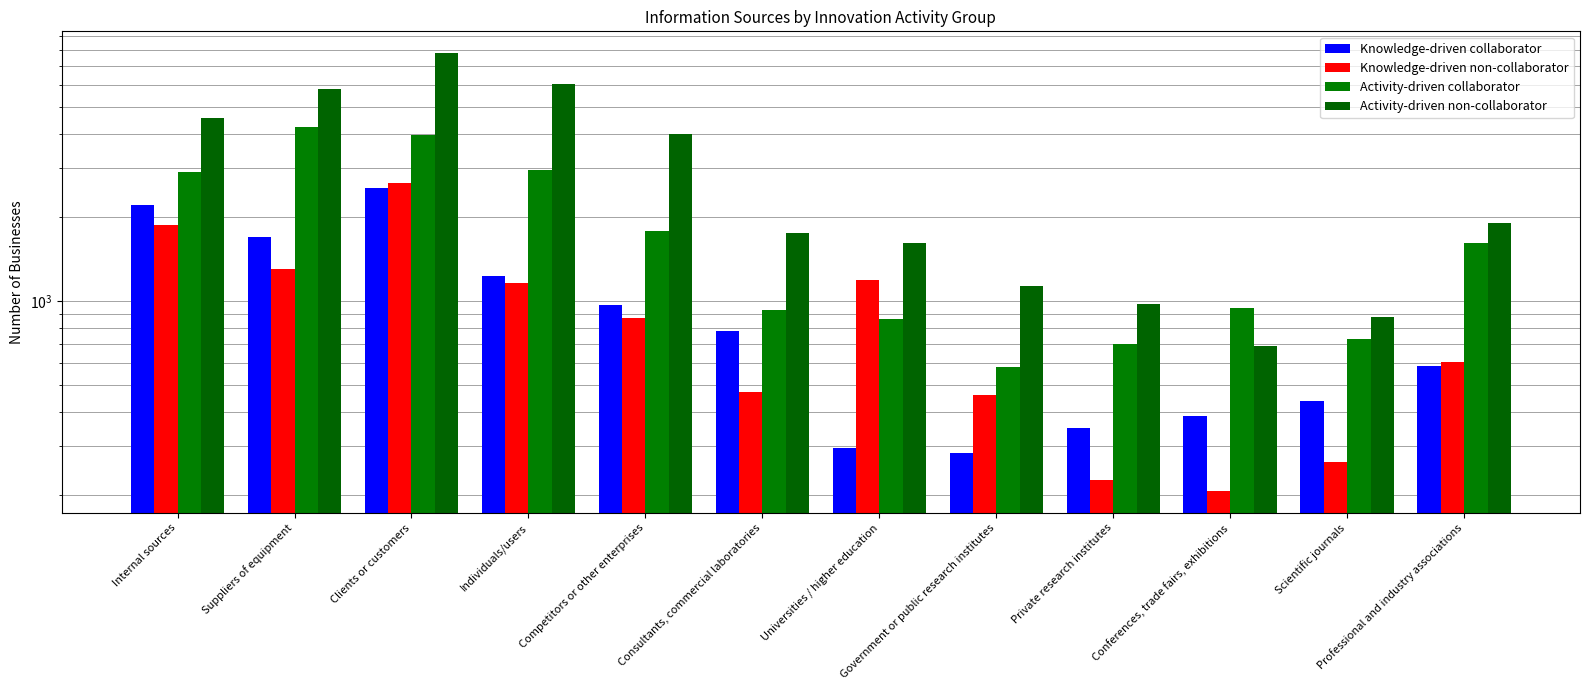

True or false: Knowledge-driven non-collaborator has a value of 718.4 at Universities / higher education.

False